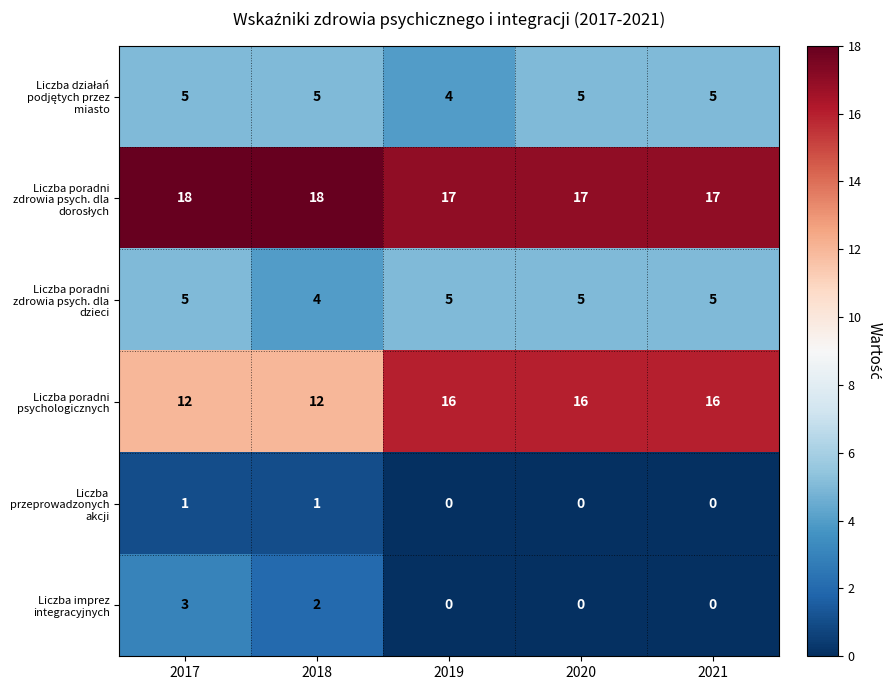

What is the approximate value of Liczba poradni psychologicznych at 2018?

12